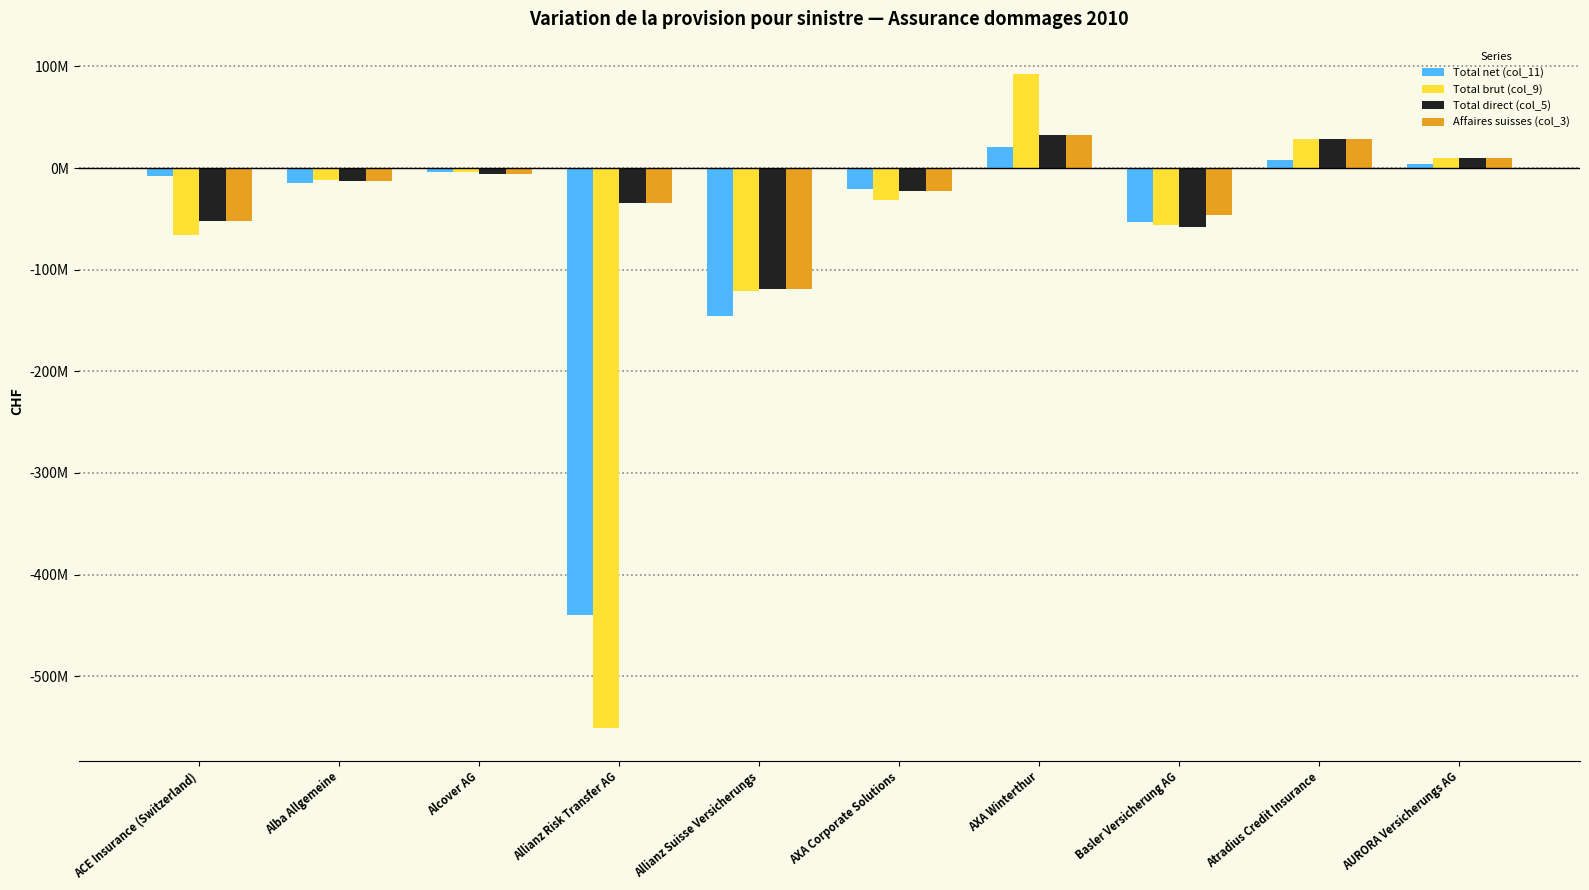

What is the total value across all series at AXA Winterthur?

178313424